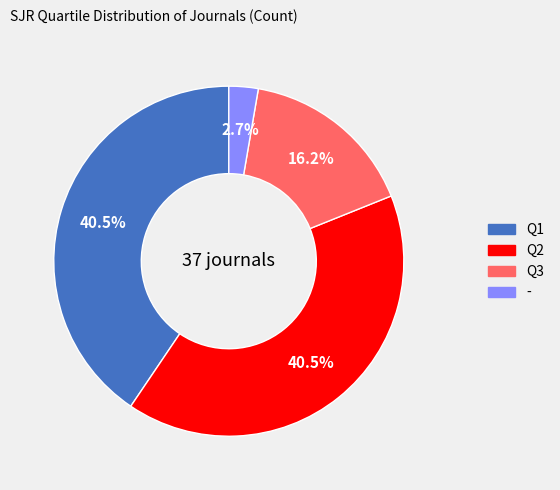

Is Q2 the majority of the pie?

No